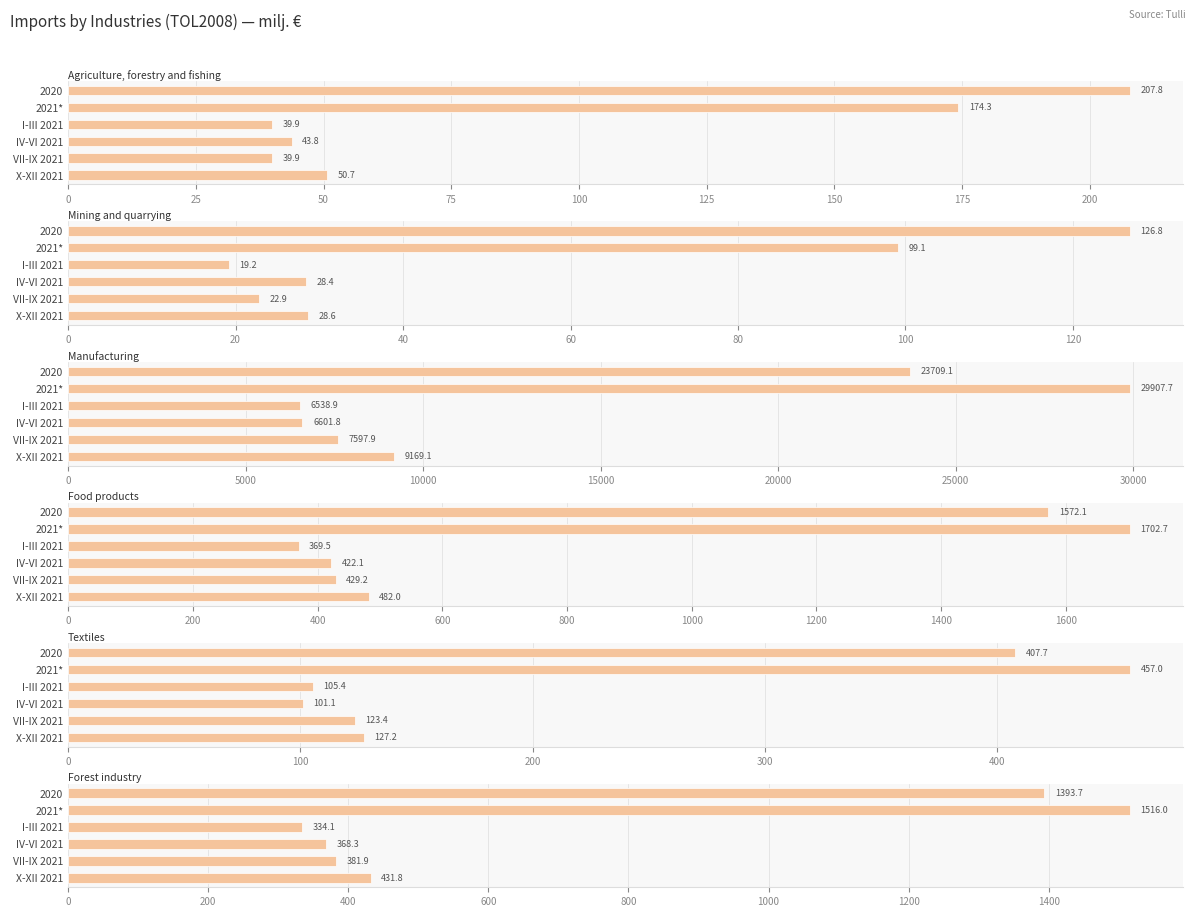

The Forest industry series shows 1963.4 at 2020. True or false?

False